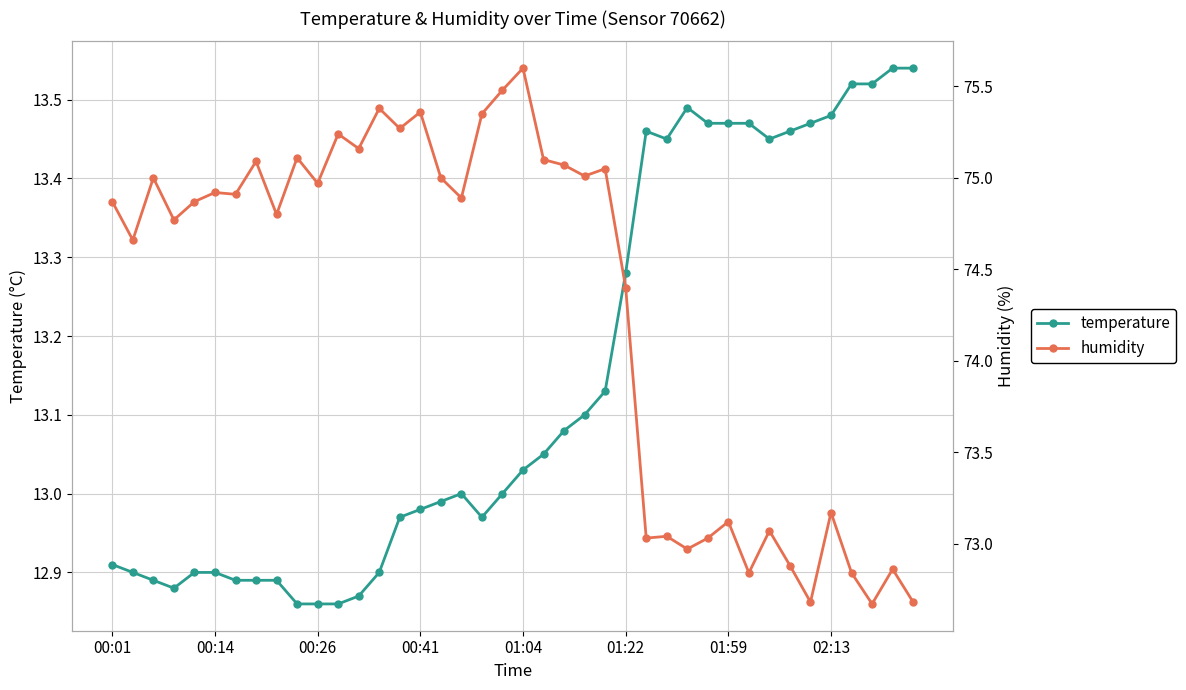

Which series changed the most between 19 and 20?

humidity